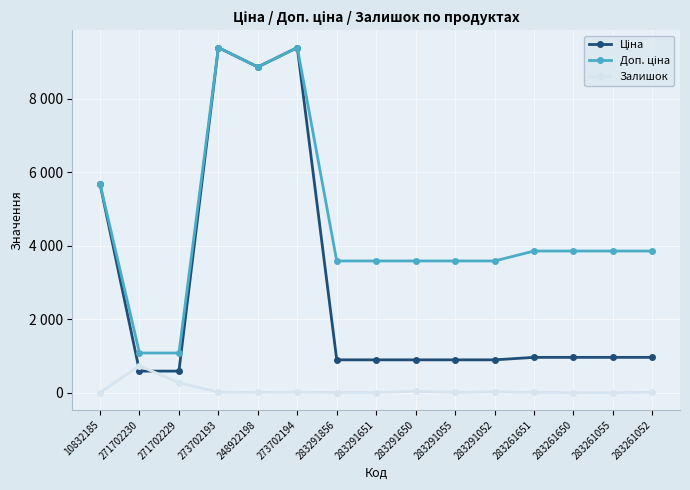

The value of Доп. ціна at 273702194 is 9384.0. True or false?

True